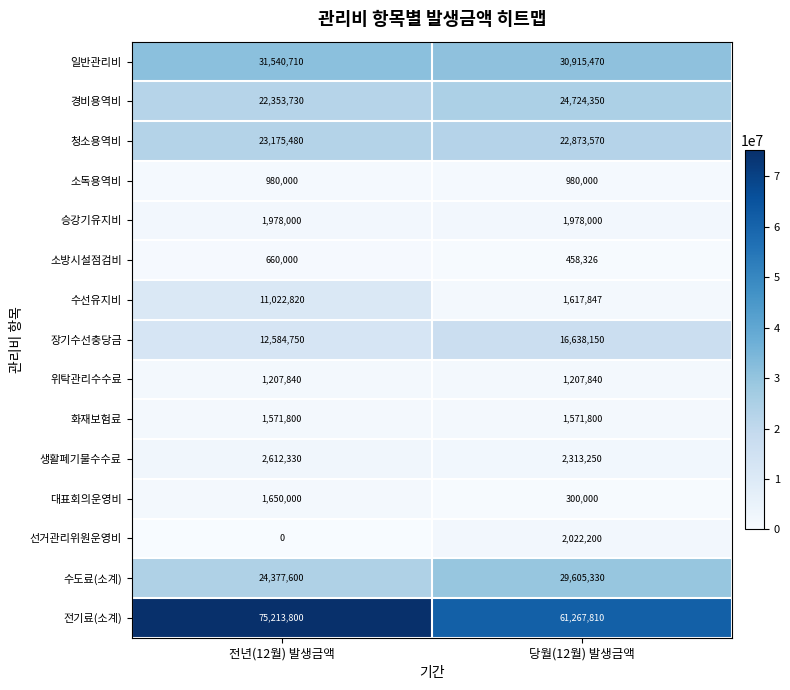

How many data points in 청소용역비 are less than 23175480?

1